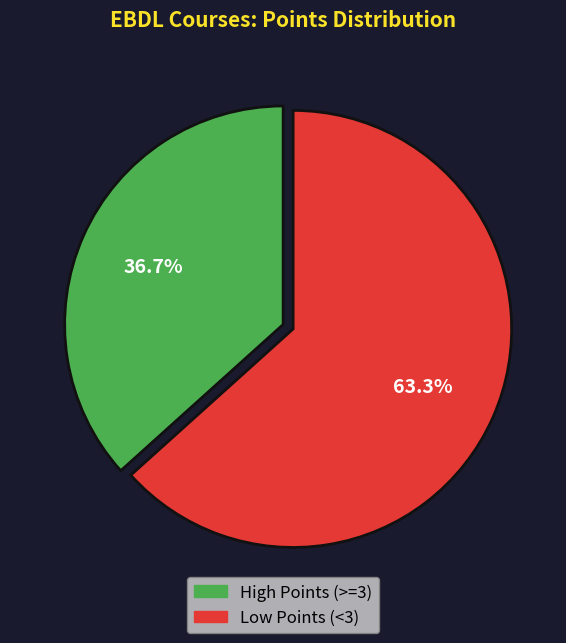

Does any single category account for the majority?

Yes